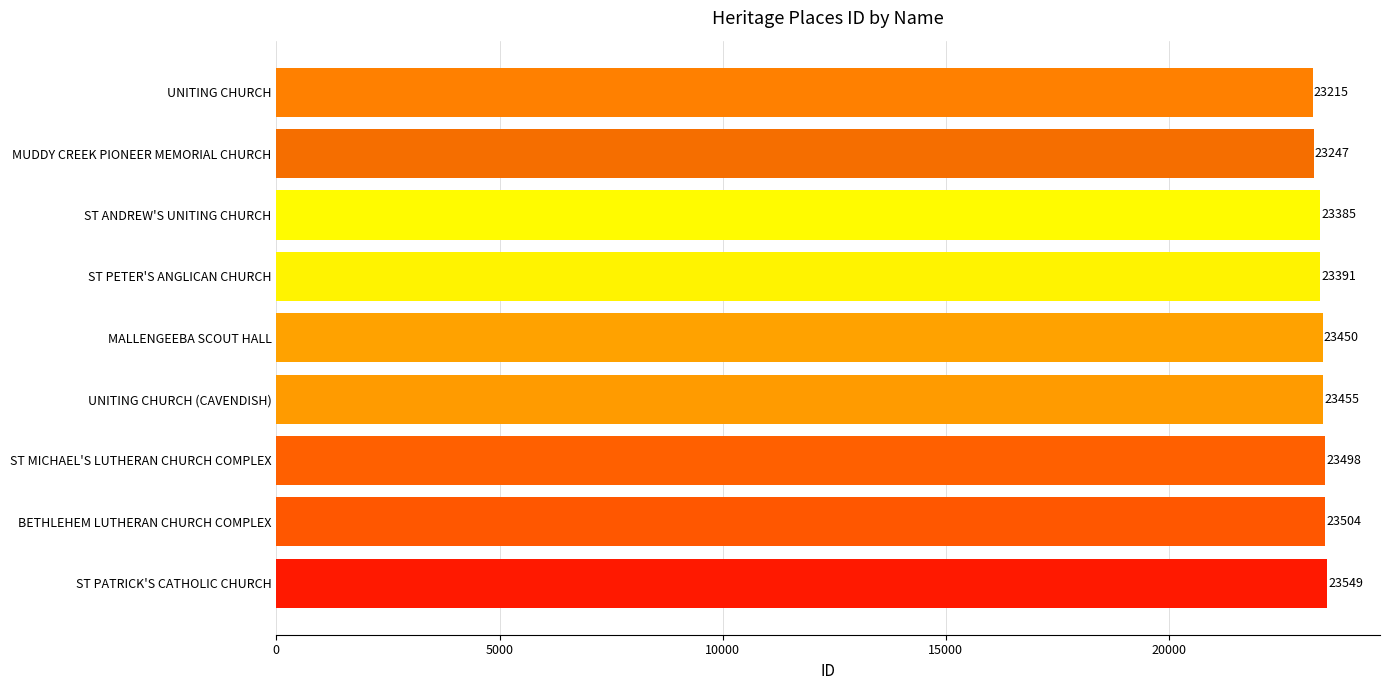

The value at MALLENGEEBA SCOUT HALL is 8063. True or false?

False